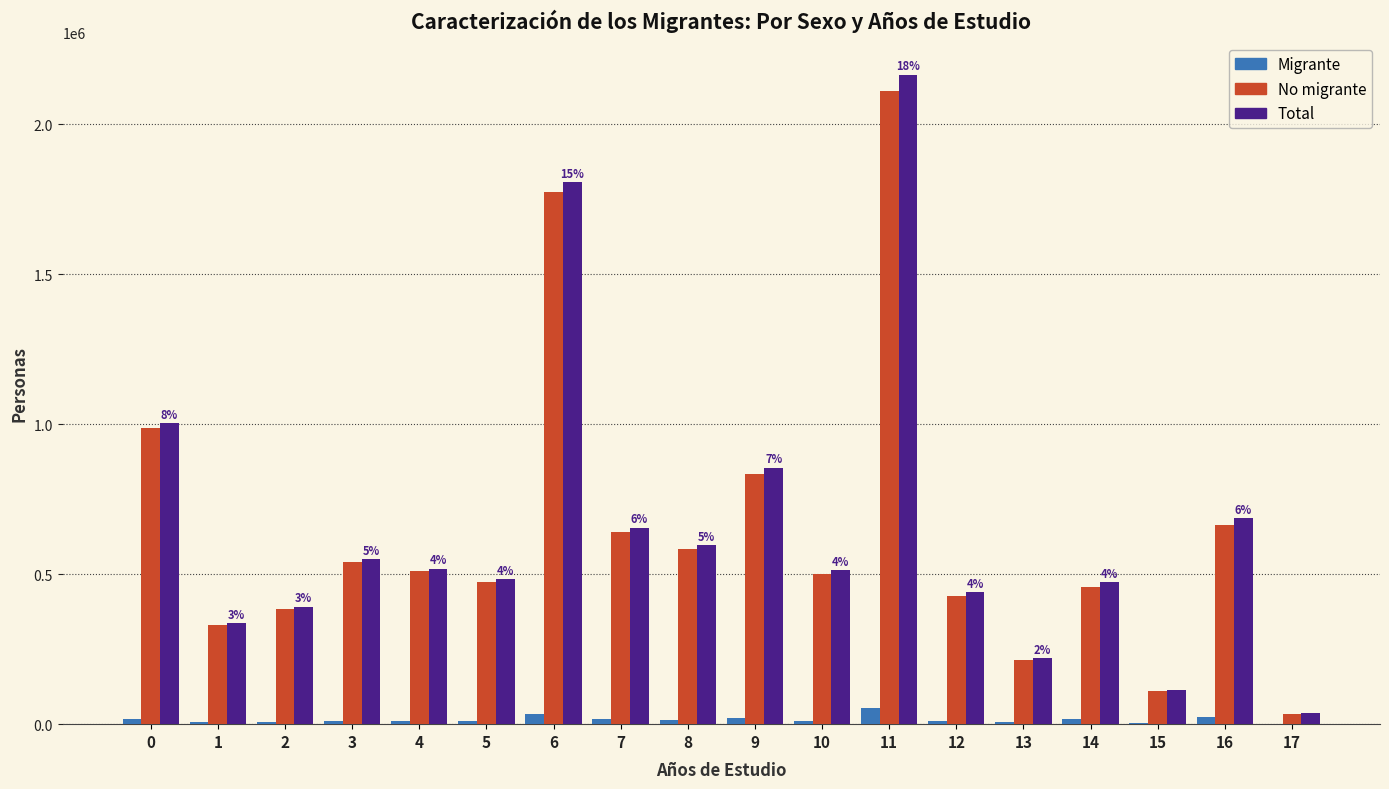

Is it true that Migrante equals 9560 at 4?

True